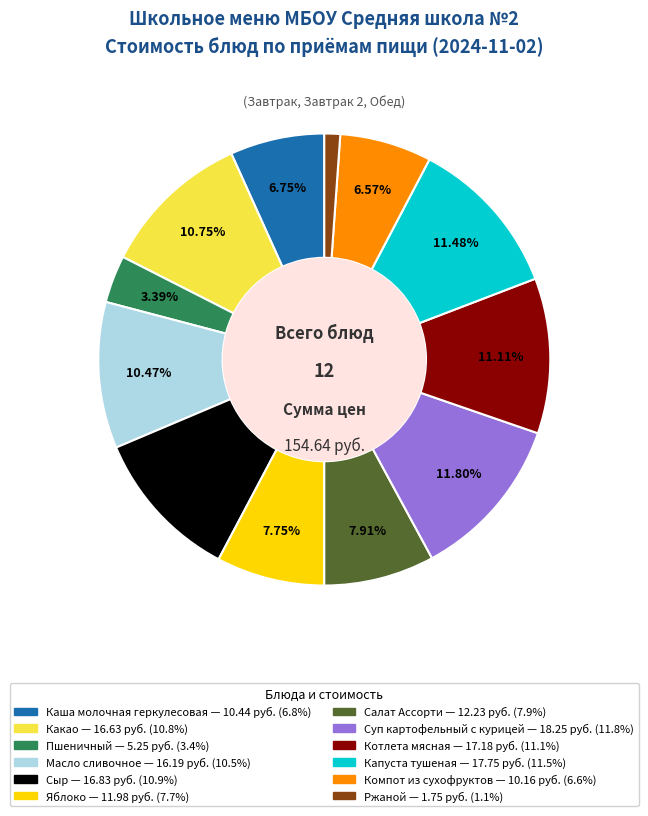

What is the ratio of the value at Салат Ассорти to the value at Какао?

0.7